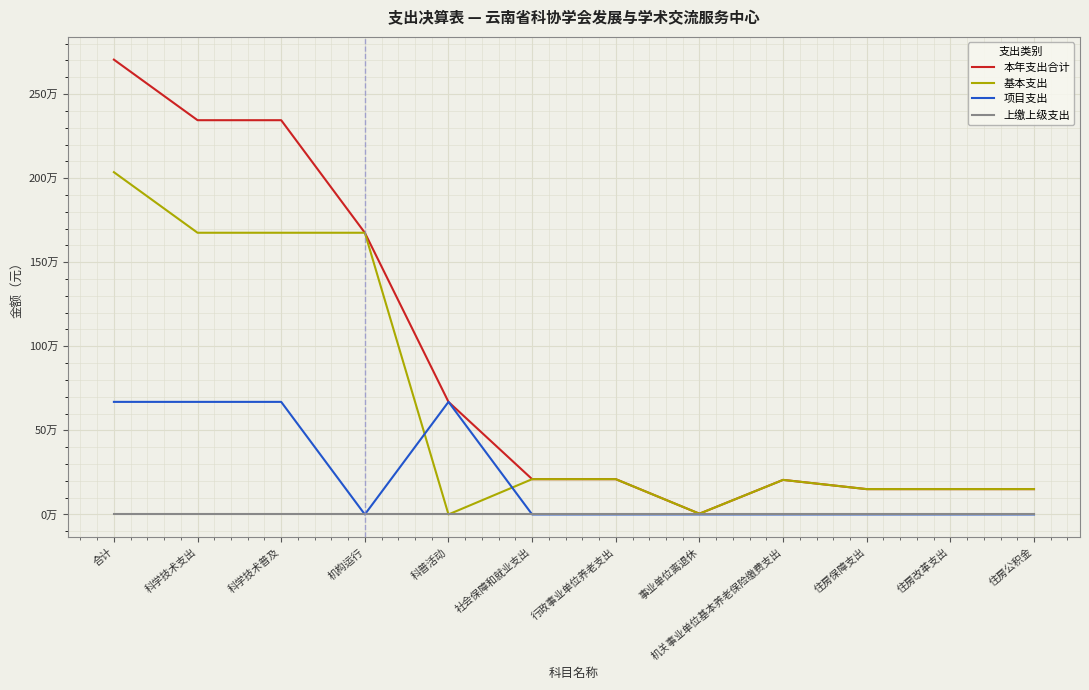

What are all the series names shown in the legend?

本年支出合计, 基本支出, 项目支出, 上缴上级支出